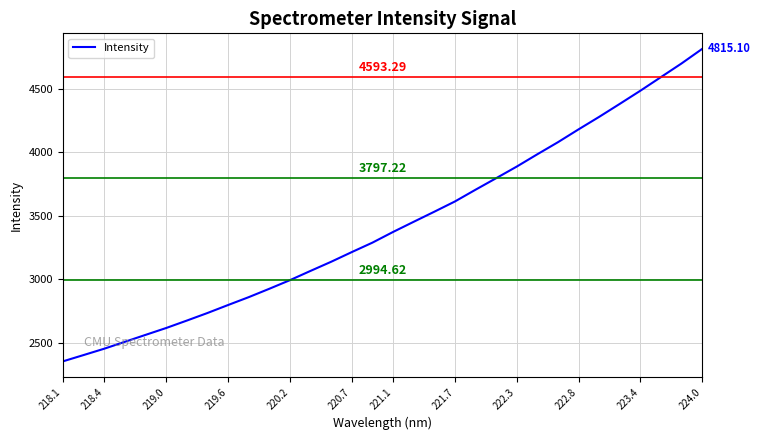

What is the average value?

3421.5